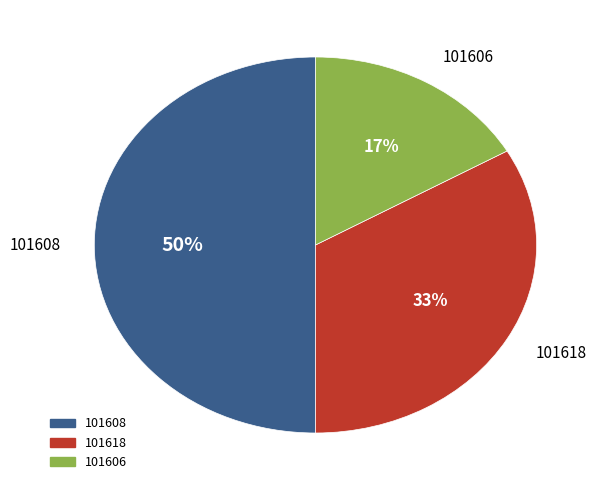

What percentage is the 101608 slice, to the nearest percent?

50%